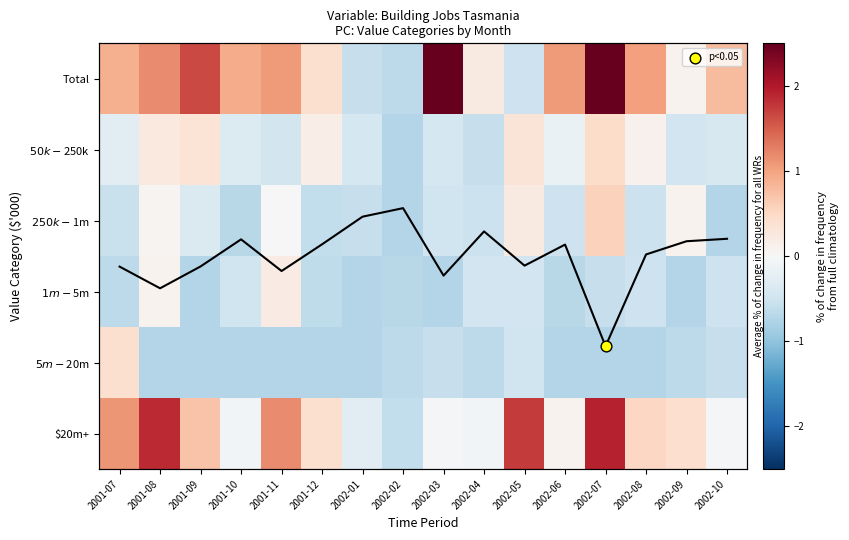

What is the smallest value displayed?

-0.7